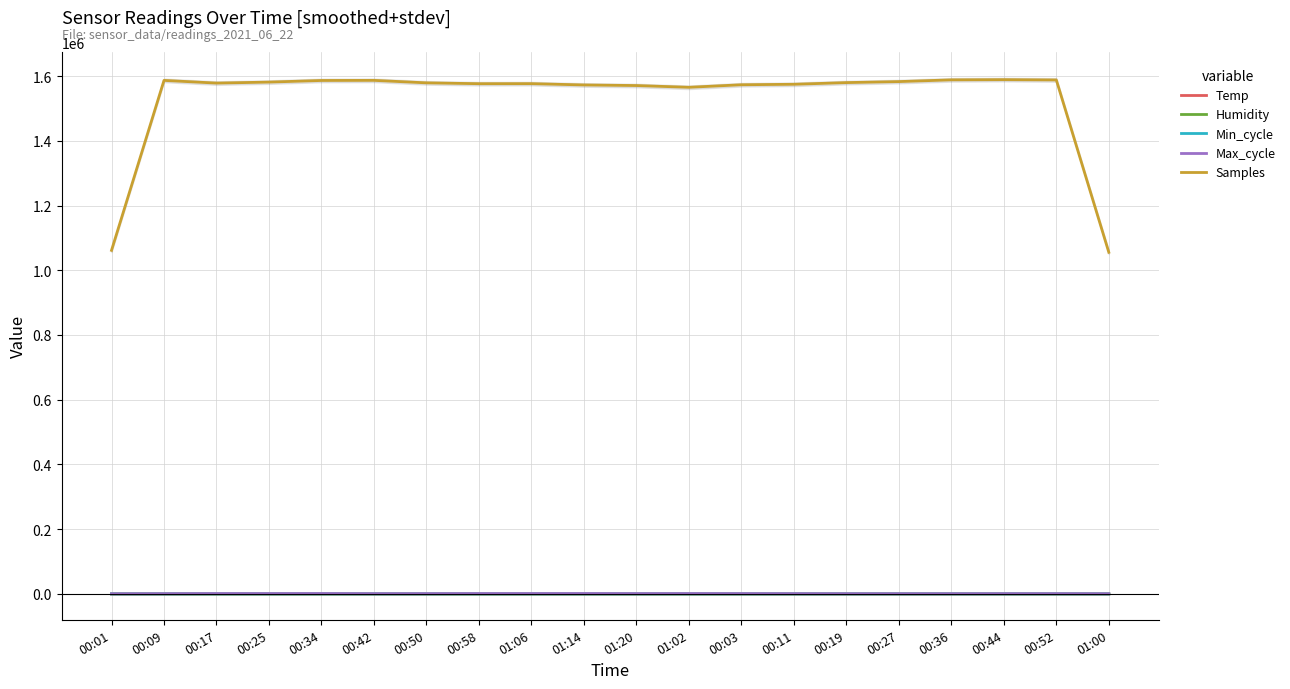

What is the difference between the Humidity values at 00:44 and 00:34?

0.1